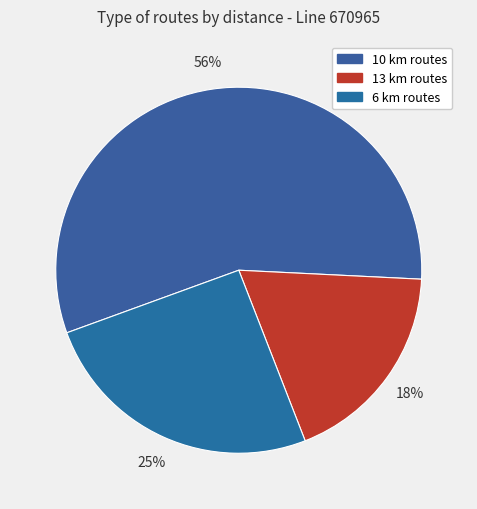

Rank the categories by value from highest to lowest.

10 km routes, 6 km routes, 13 km routes